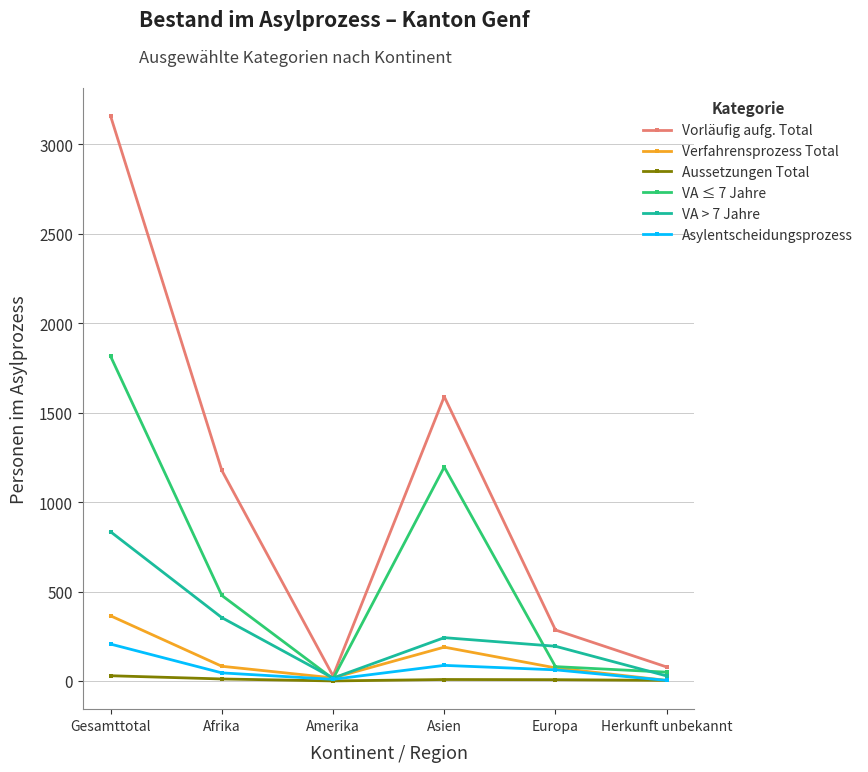

What is the average value of the Aussetzungen Total series?

10